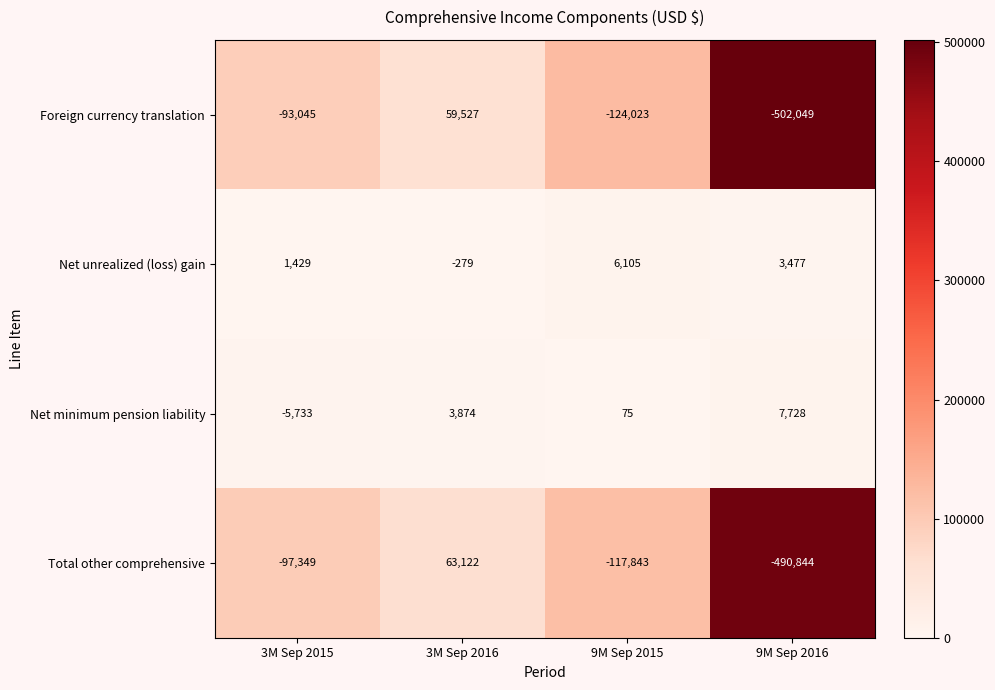

What is the spread (max minus min) of values at 3M Sep 2015?

98778